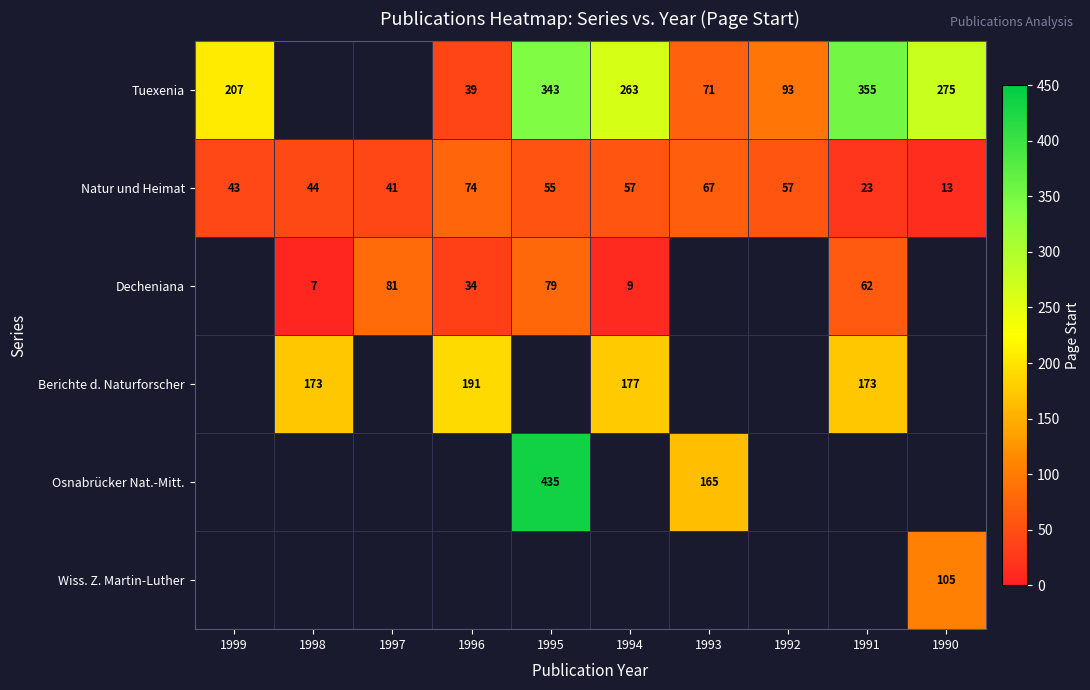

True or false: Tuexenia has a value of 263 at 1994.

True